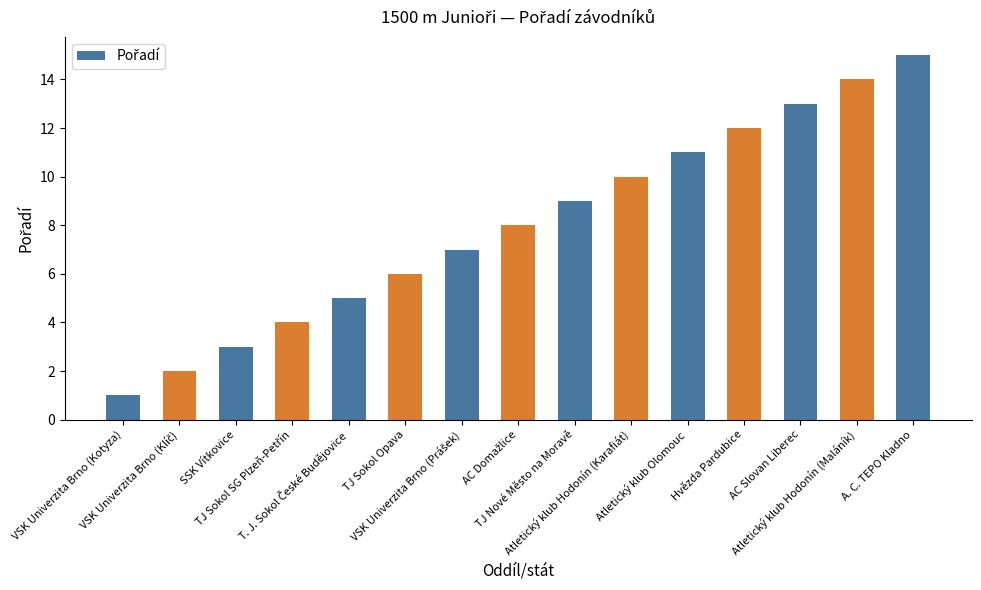

What is the change in value from Atletický klub Hodonín (Karafiát) to A. C. TEPO Kladno?

+5